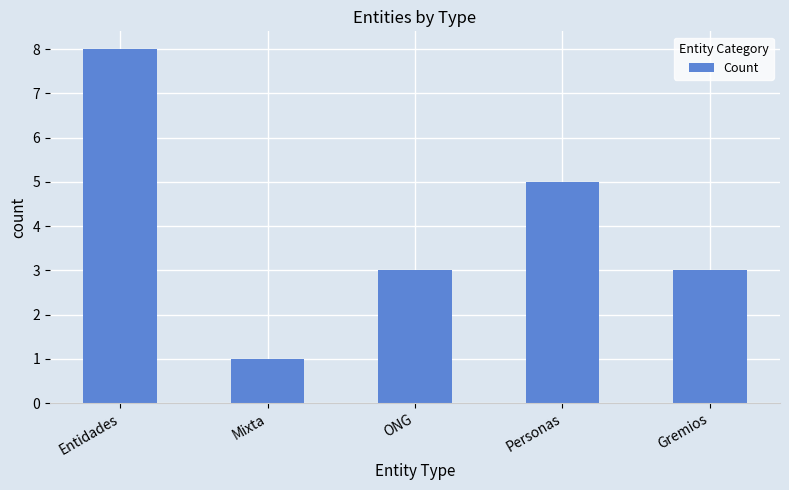

What is the sum of the values at ONG and Personas?

8